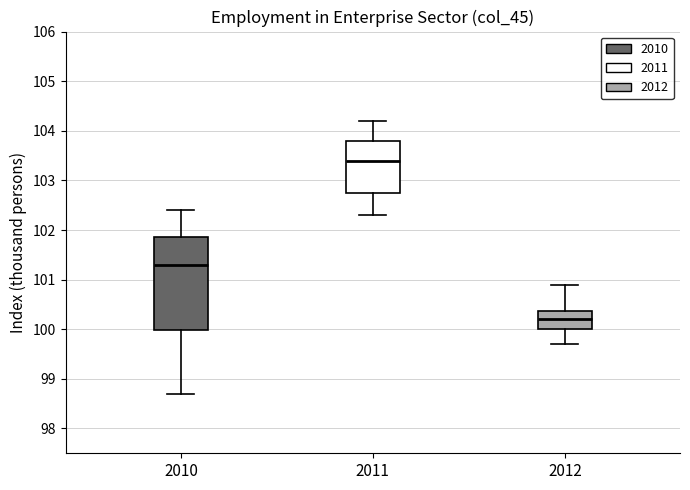

Reading left to right, read every box against the y-axis: the position of its median line, the range the box covers, and the ends of its whiskers. The values are not printed on the chart, so give them approximately, as read against the axis.

2010: median 101.3, box 100.0 to 101.9, whiskers 98.7 to 102.4
2011: median 103.4, box 102.8 to 103.8, whiskers 102.3 to 104.2
2012: median 100.2, box 100.0 to 100.4, whiskers 99.7 to 100.9